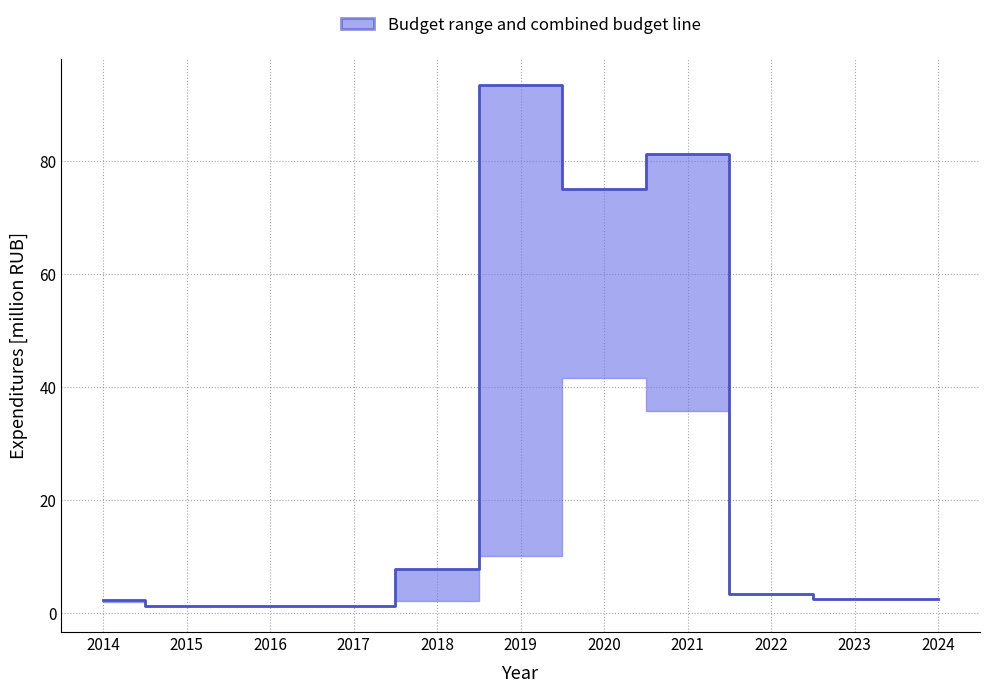

Which has a higher value, 2015 or 2024?

2024